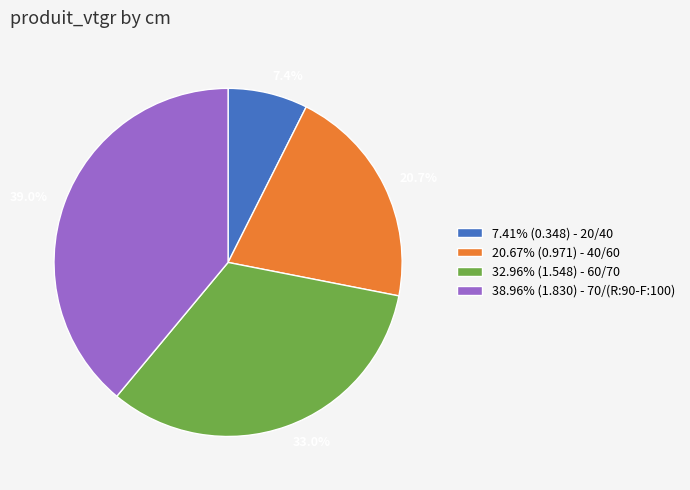

Is there any slice that represents more than half of the pie?

No